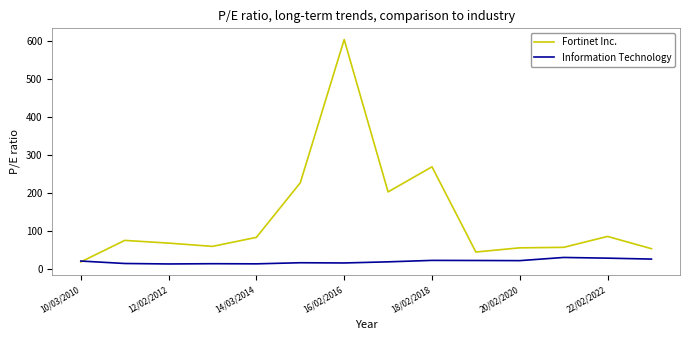

What is the minimum value shown in the chart?

13.8